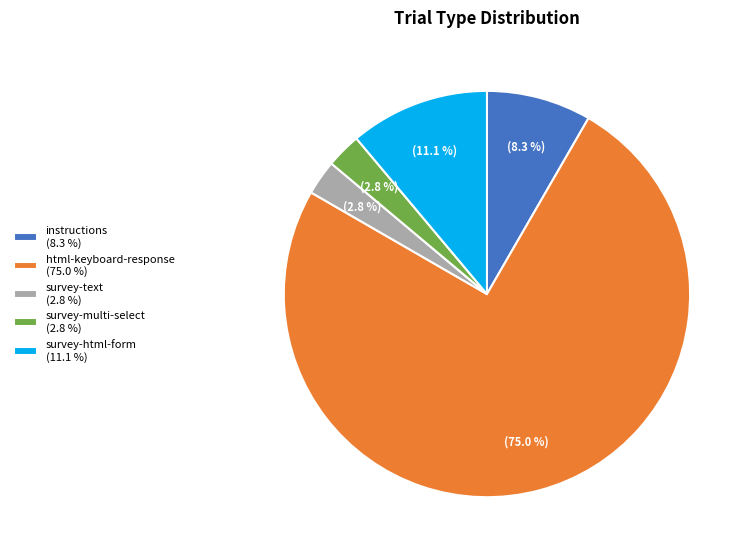

Count the number of slices in the pie.

5